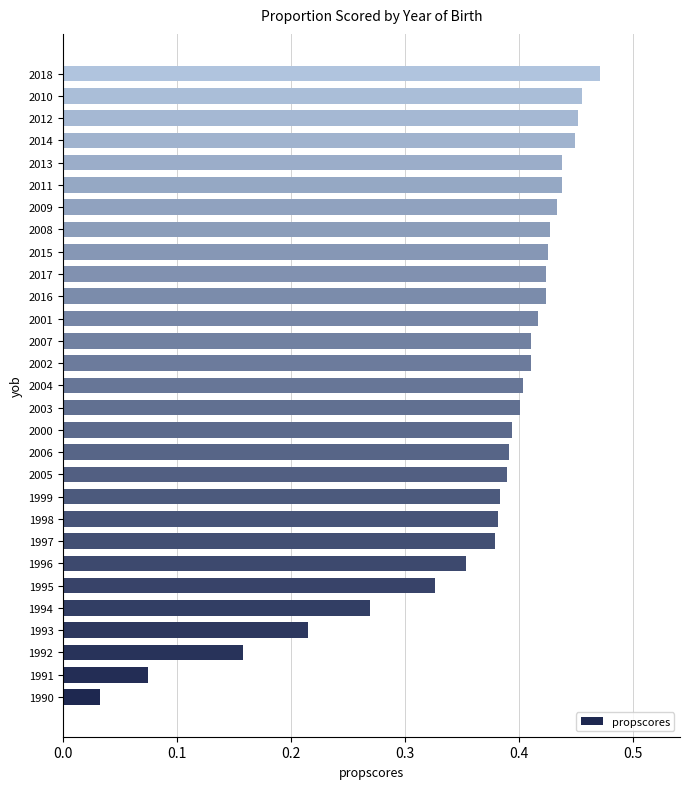

What is the sum of all values?

10.6